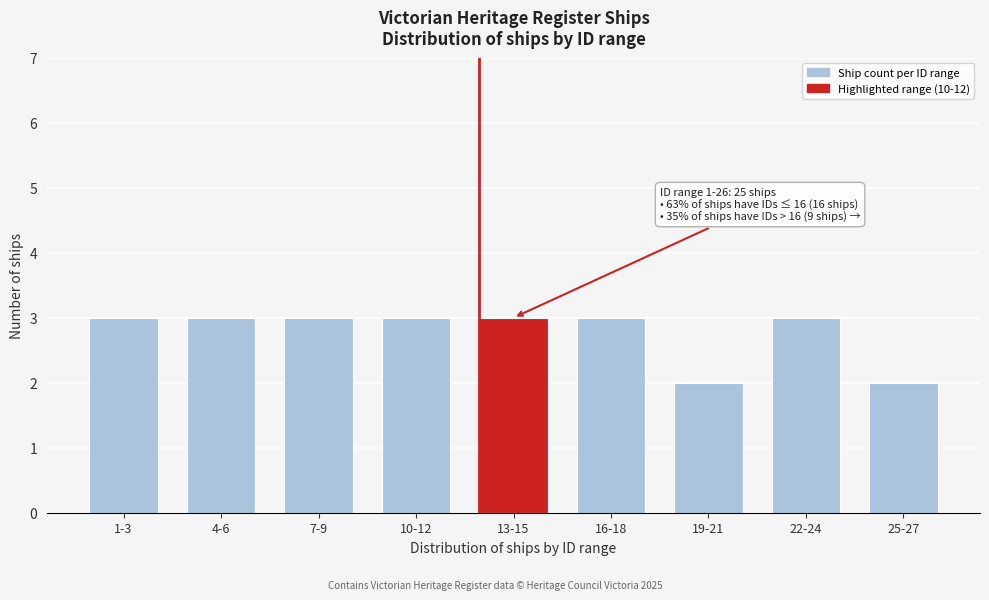

Reading left to right, extract all data points from this chart.

1-3=3	4-6=3	7-9=3	10-12=3	13-15=3	16-18=3	19-21=2	22-24=3	25-27=2